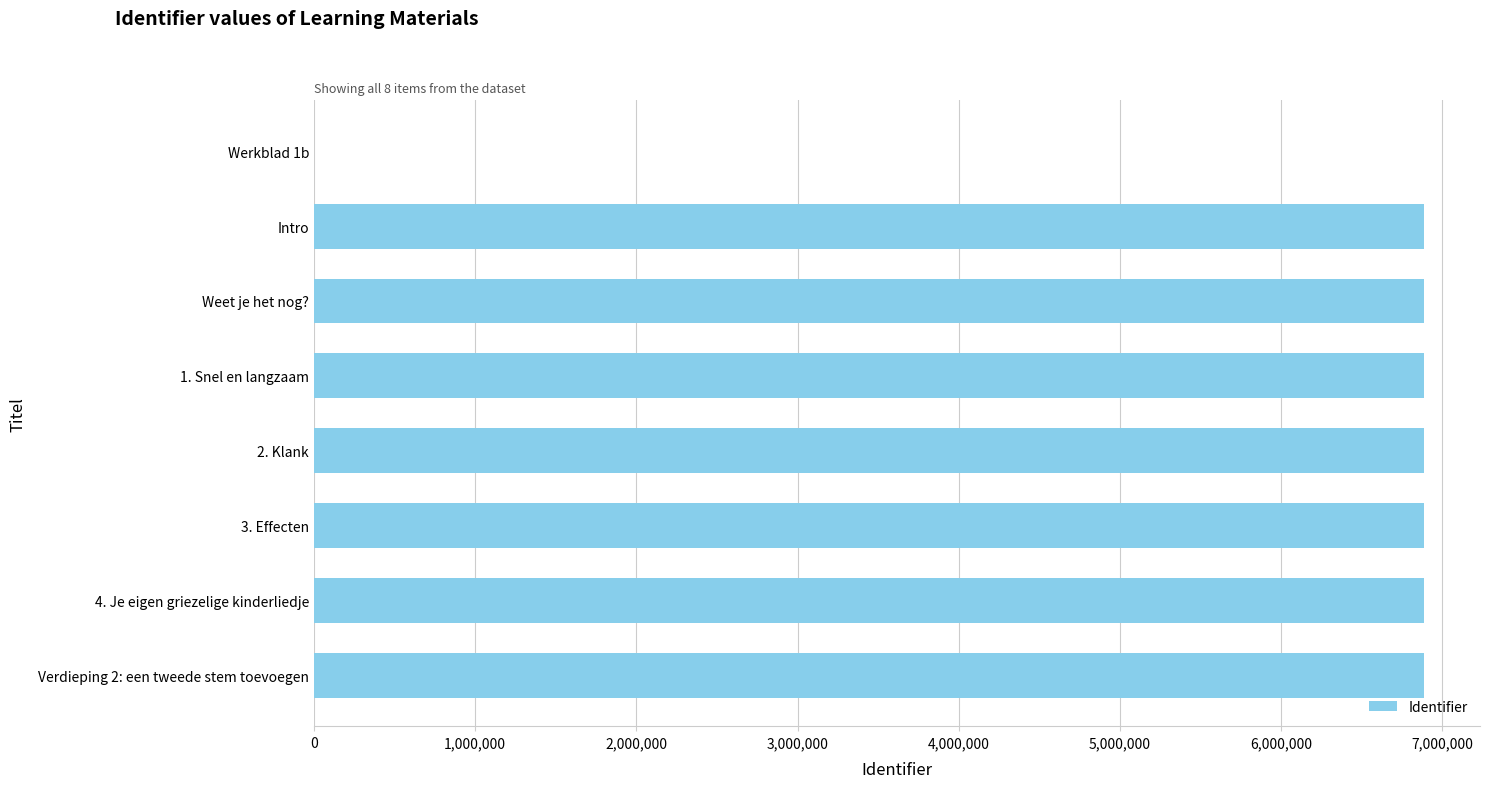

What is the maximum value shown in the chart?

6889621